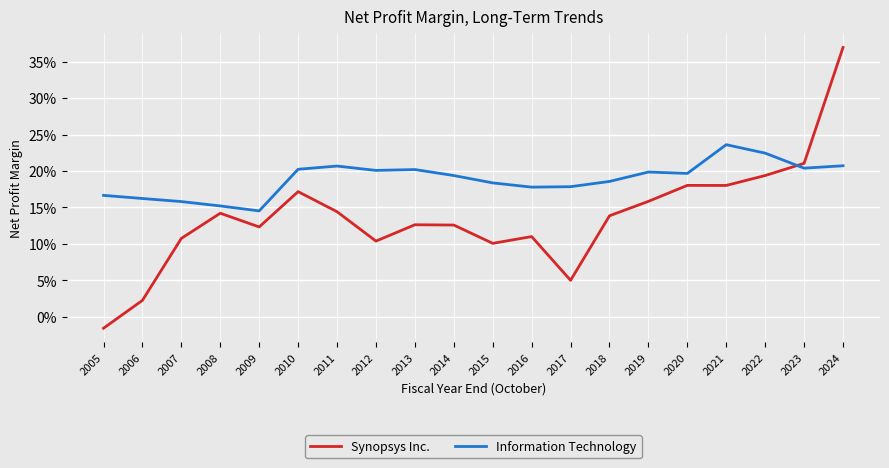

What are all the series names shown in the legend?

Synopsys Inc., Information Technology